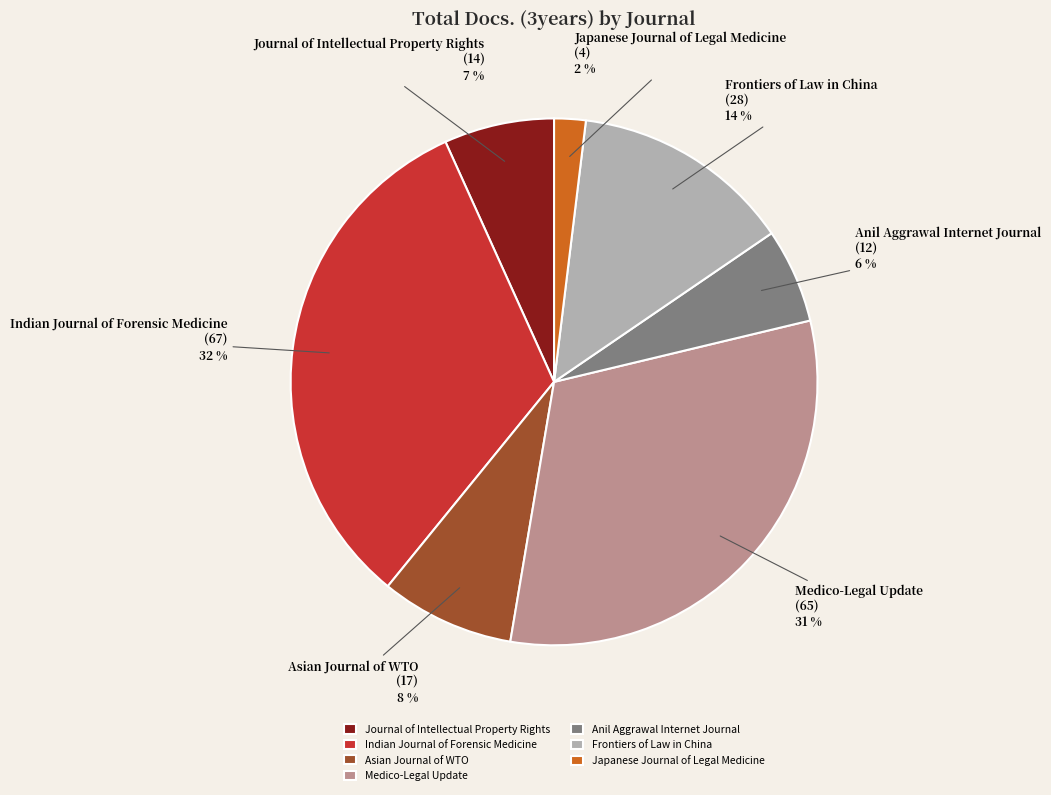

To the nearest percent, what is the combined percentage of Asian Journal of WTO and Frontiers of Law in China?

22%